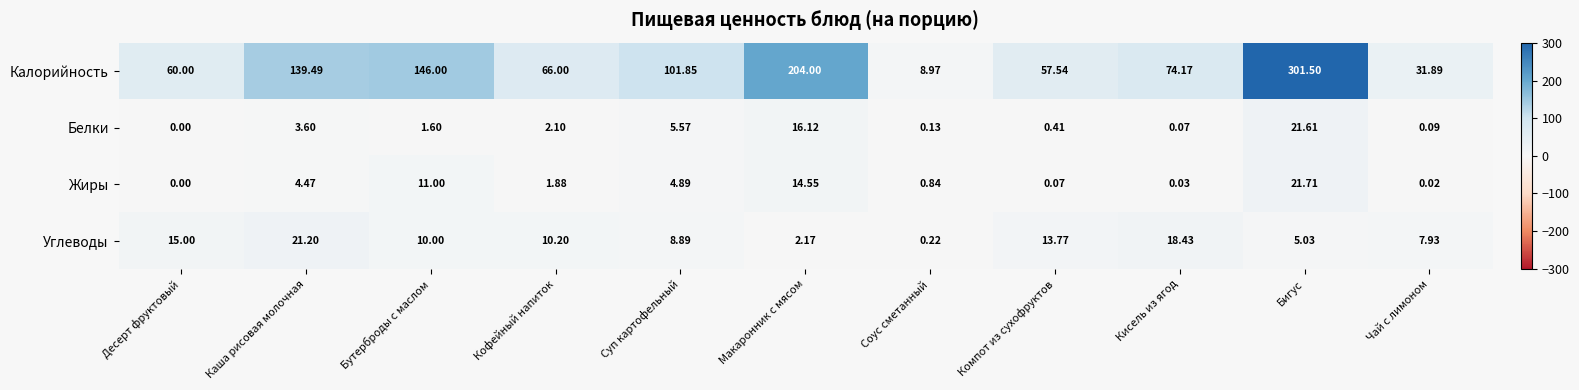

Which label corresponds to the largest value in the chart?

Бигус